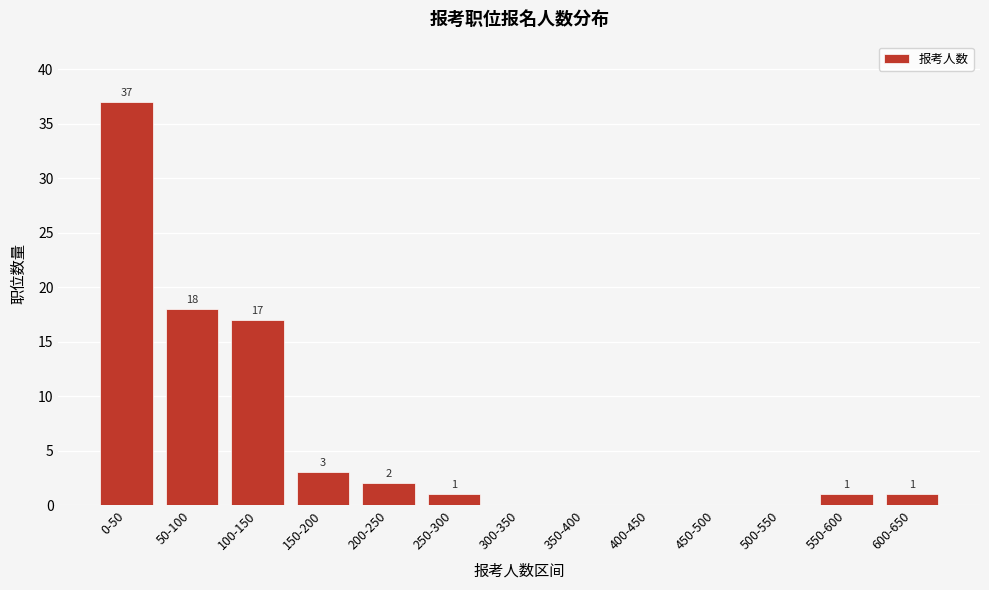

Reading left to right, list all the values displayed in this chart.

0-50=37	50-100=18	100-150=17	150-200=3	200-250=2	250-300=1	300-350=0	350-400=0	400-450=0	450-500=0	500-550=0	550-600=1	600-650=1